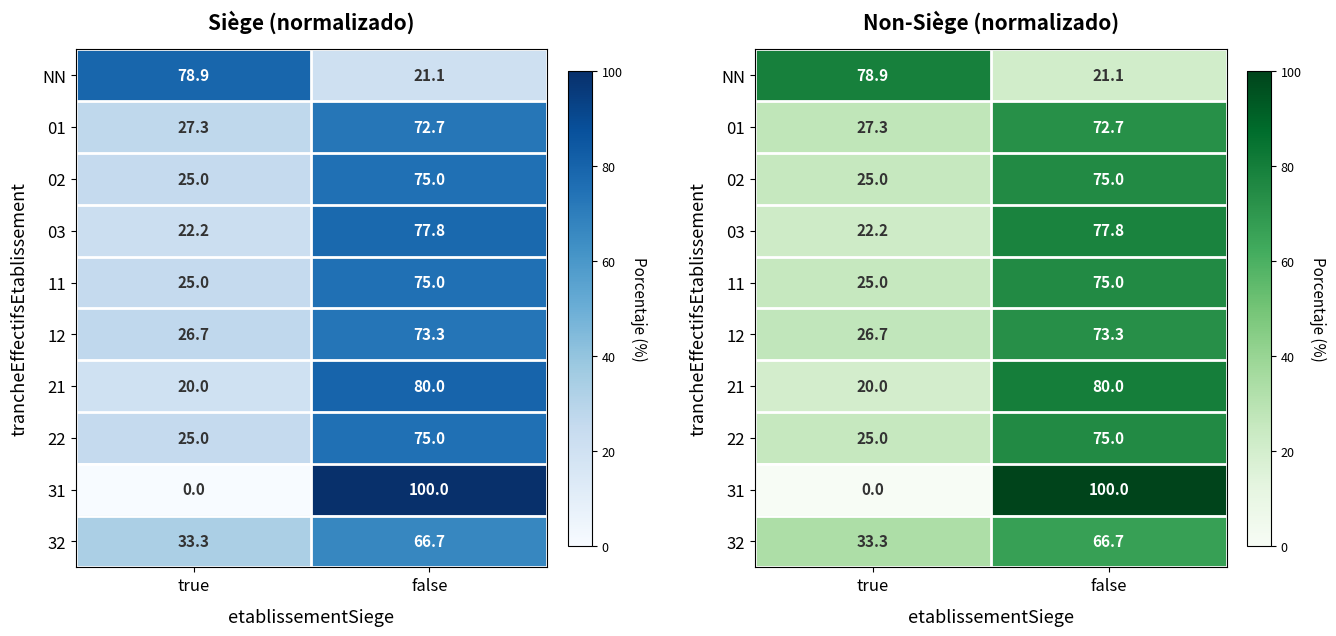

Which series has the widest spread of values?

31